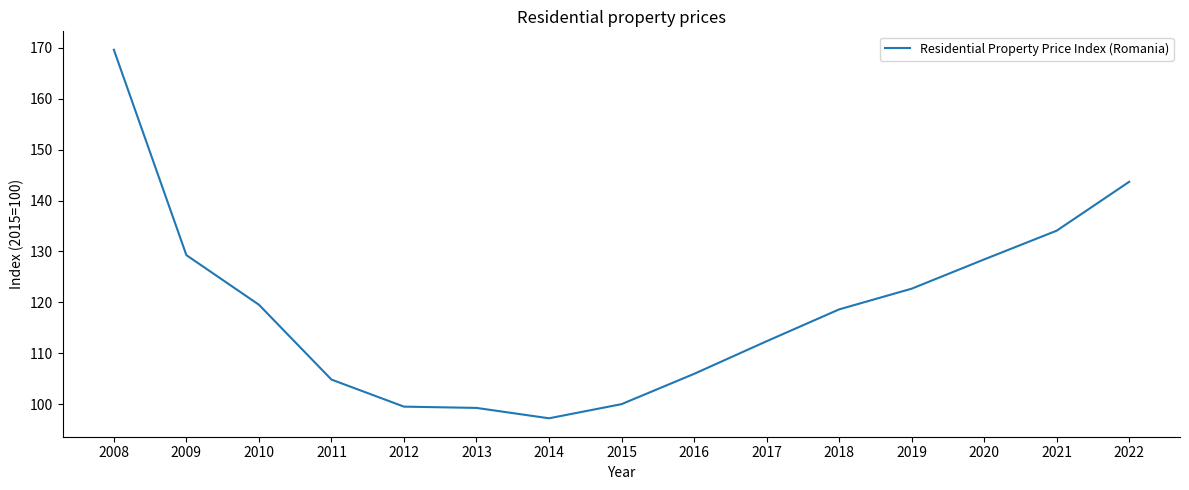

Approximately how many times larger is the value at 2016 compared to 2021?

0.8